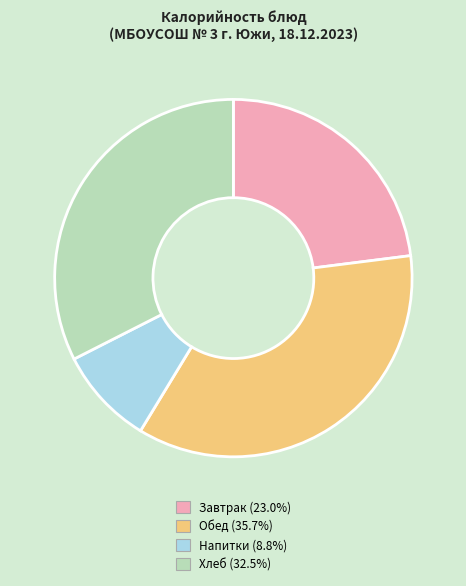

Count the number of slices in the pie.

4